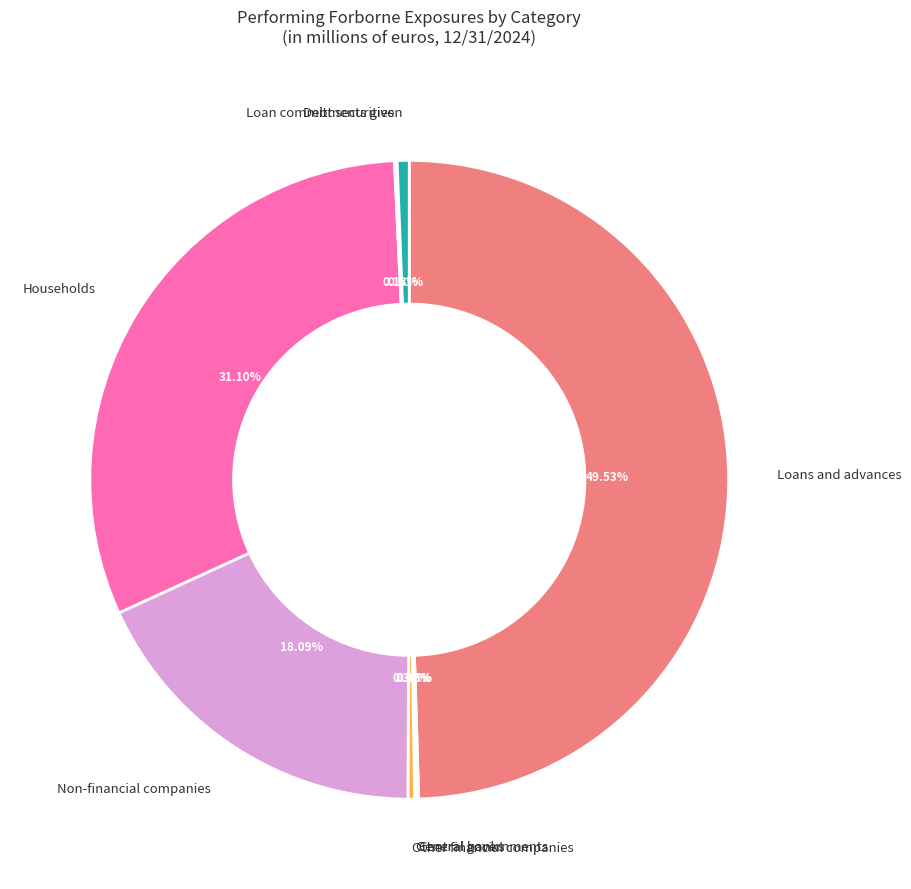

Does Households represent more than half of the total?

No